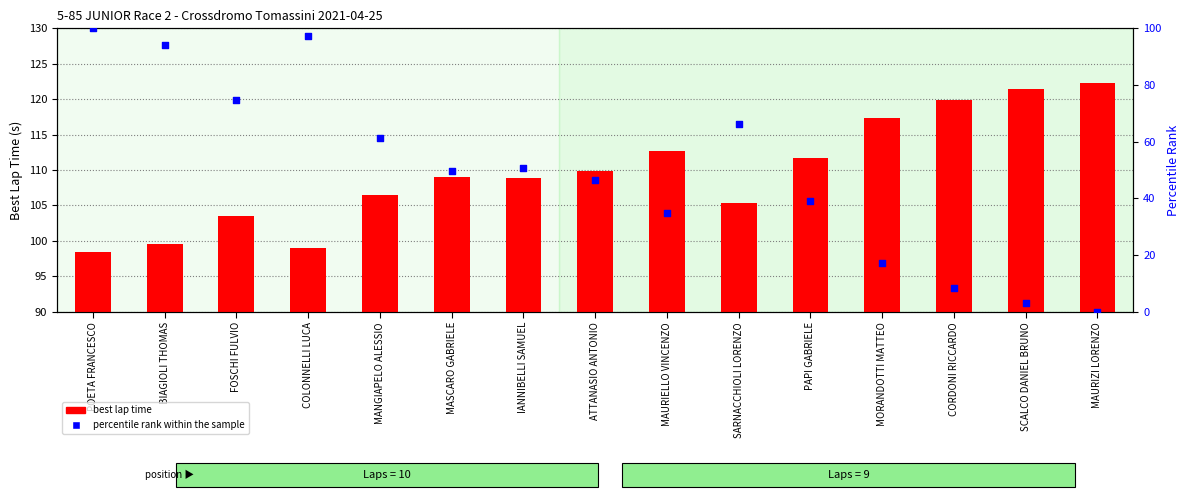

What is the total value across all series at ATTANASIO ANTONIO?

156.3